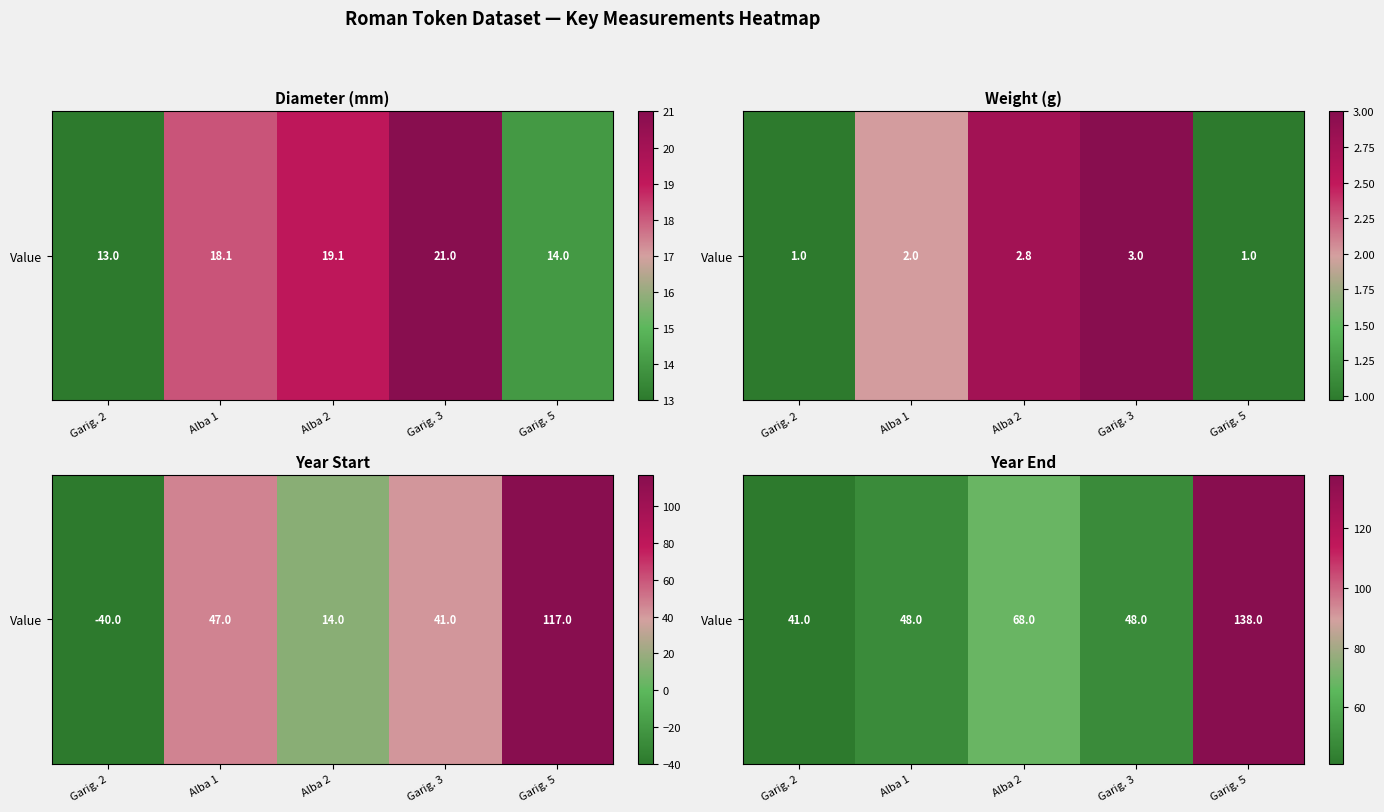

Approximately how many times larger is the value at Alba 2 compared to Garig. 2?

1.7